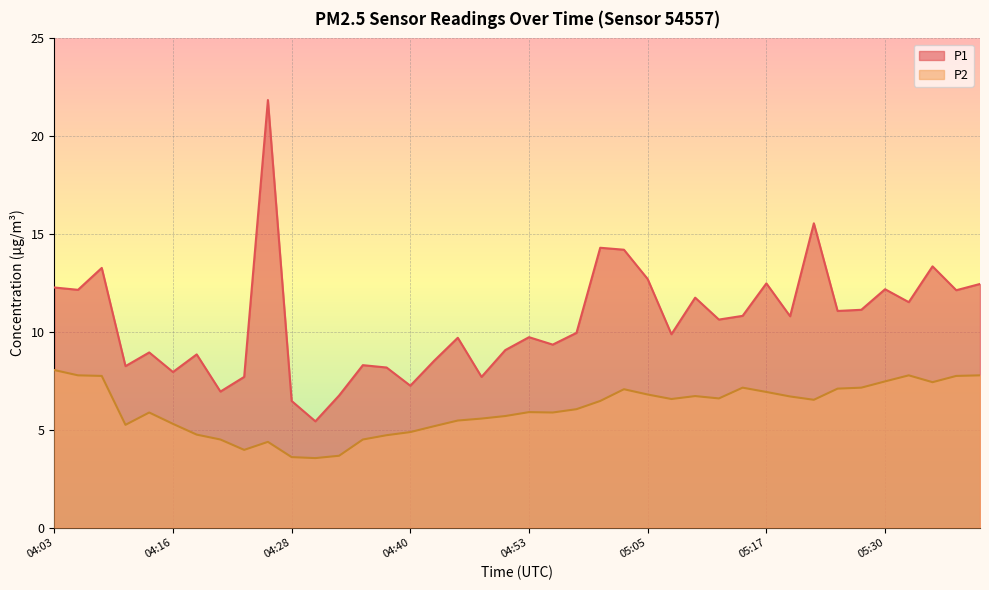

At how many categories does at least one series exceed 17?

1